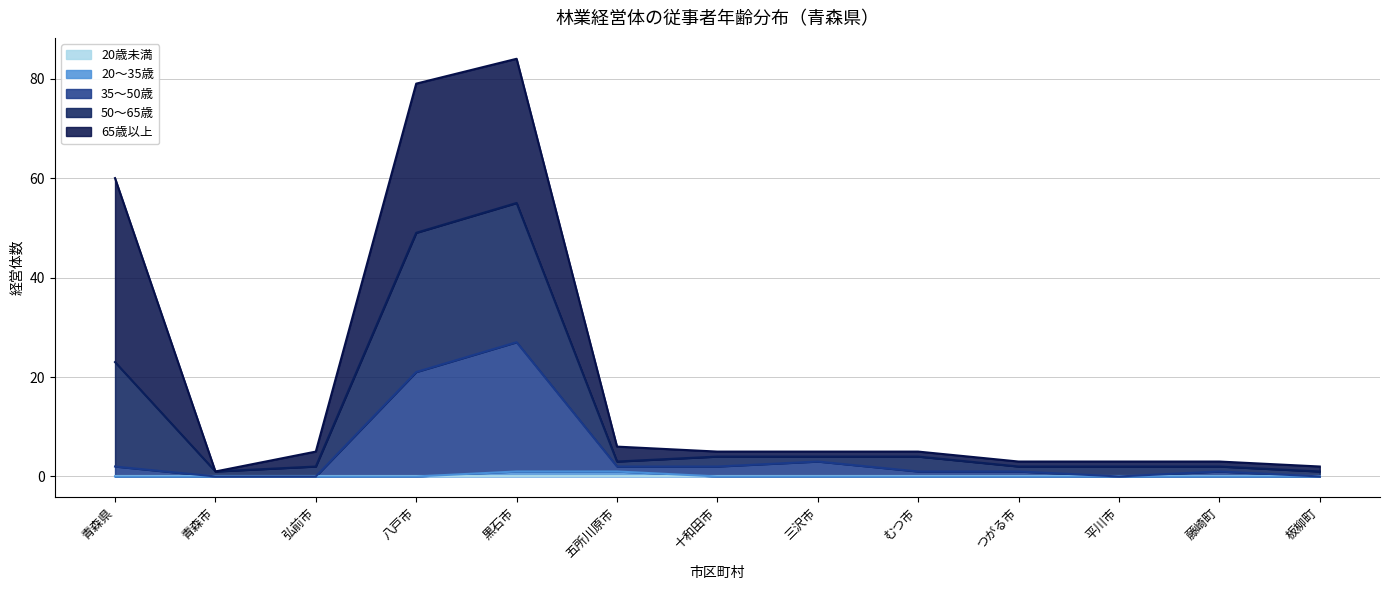

What is the total value across all series at 青森県?

60